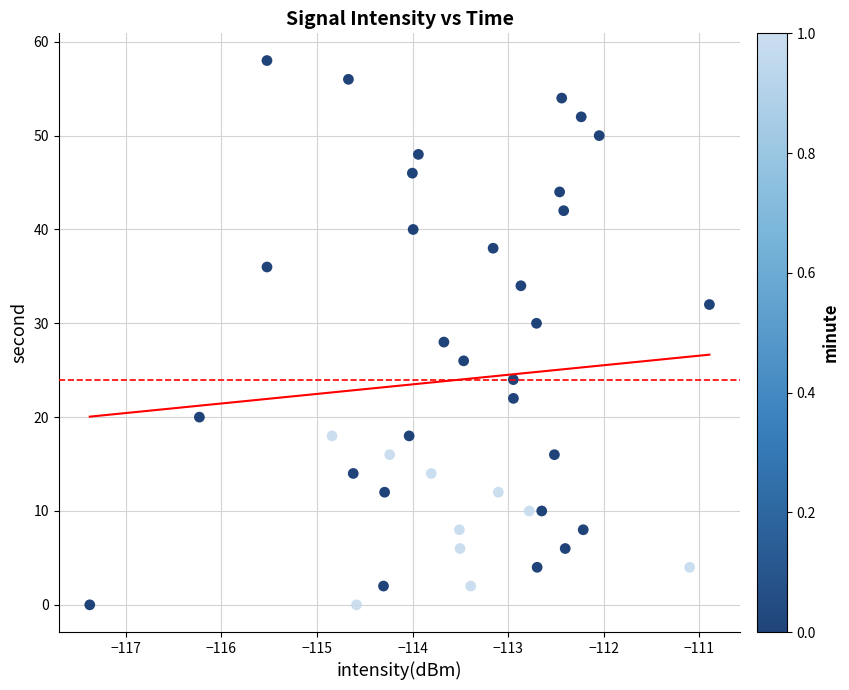

What is the range of Y values (max minus min)?

58